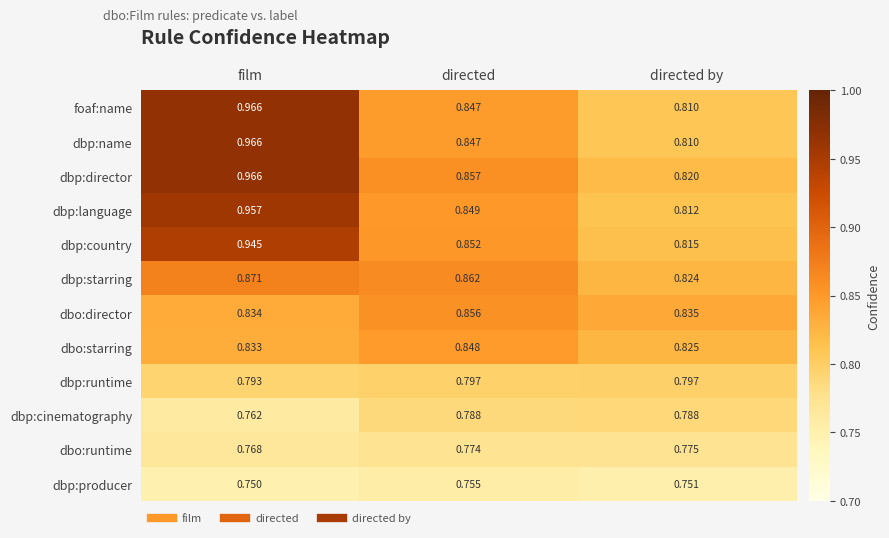

Rank the categories by dbo:director value from highest to lowest.

directed, directed by, film